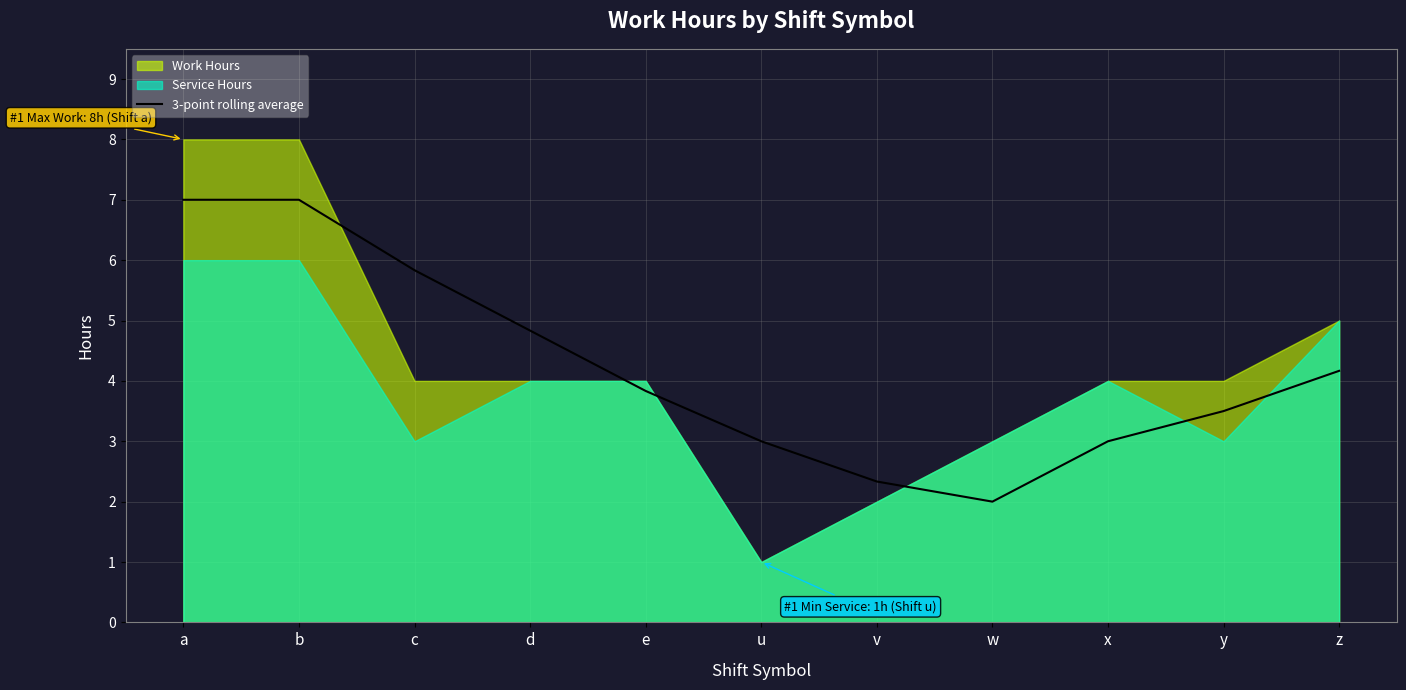

What is the ratio of the value at a to the value at b?

1.0